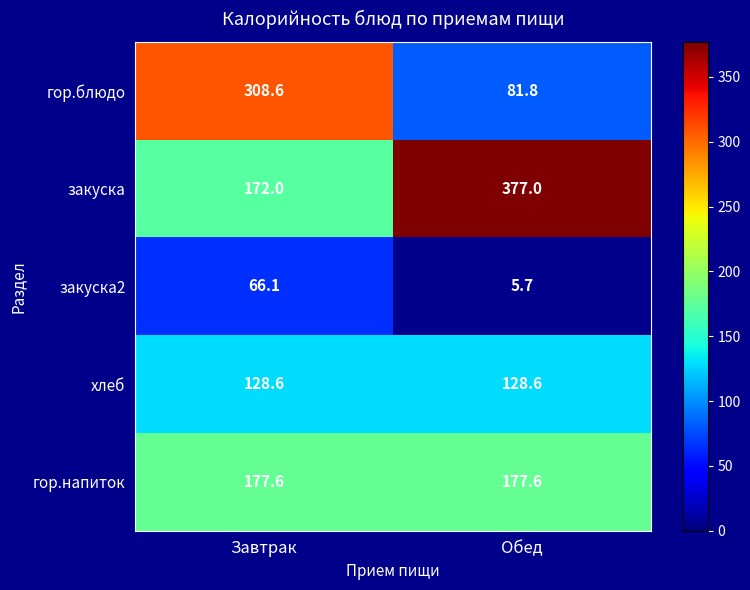

At how many categories does at least one series exceed 63?

2